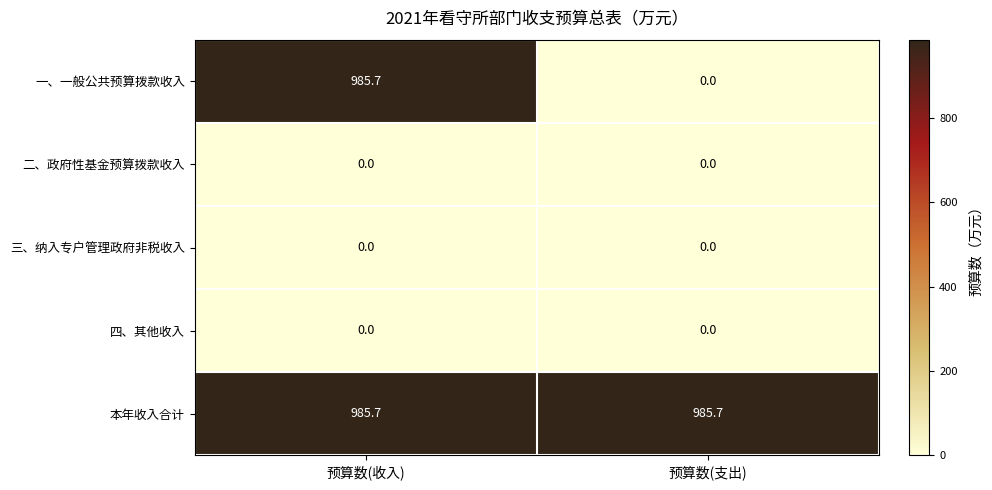

Which category has the lowest value in the 一、一般公共预算拨款收入 series?

预算数(支出)